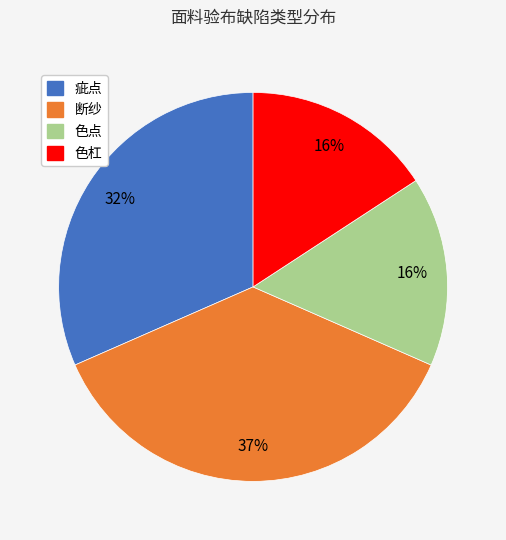

The 色杠 slice represents 16% of the pie. True or false?

True